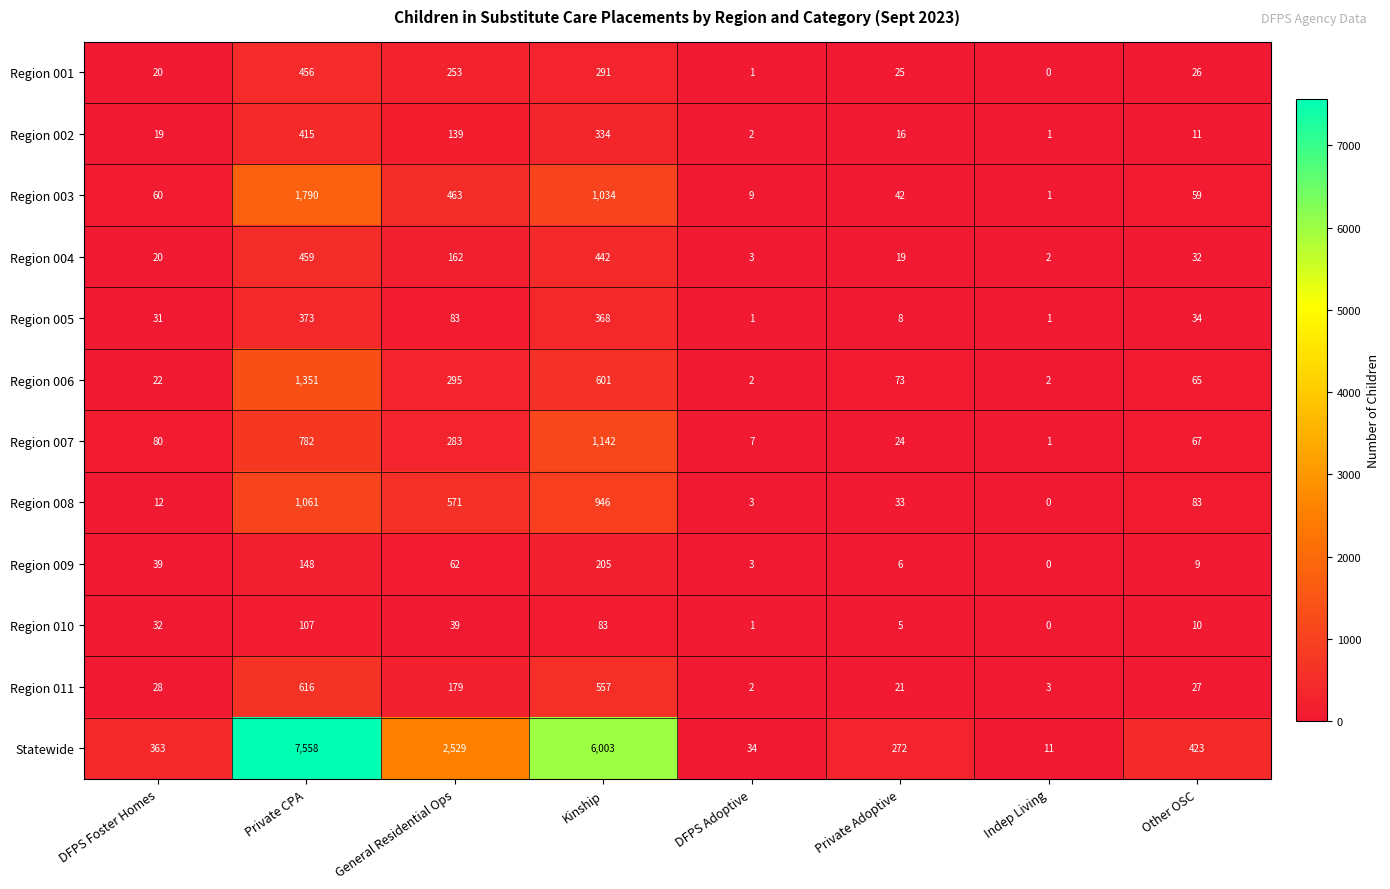

Is it true that Statewide equals 272 at Private Adoptive?

True